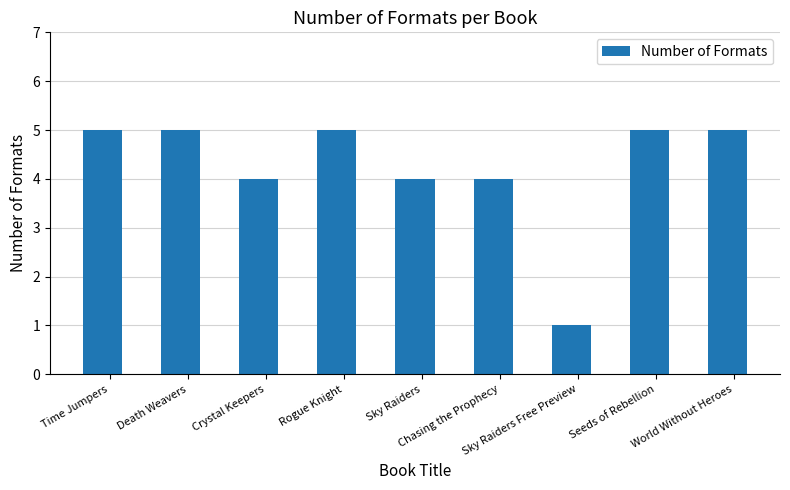

Reading left to right, what are all the values shown in this chart?

5	5	4	5	4	4	1	5	5